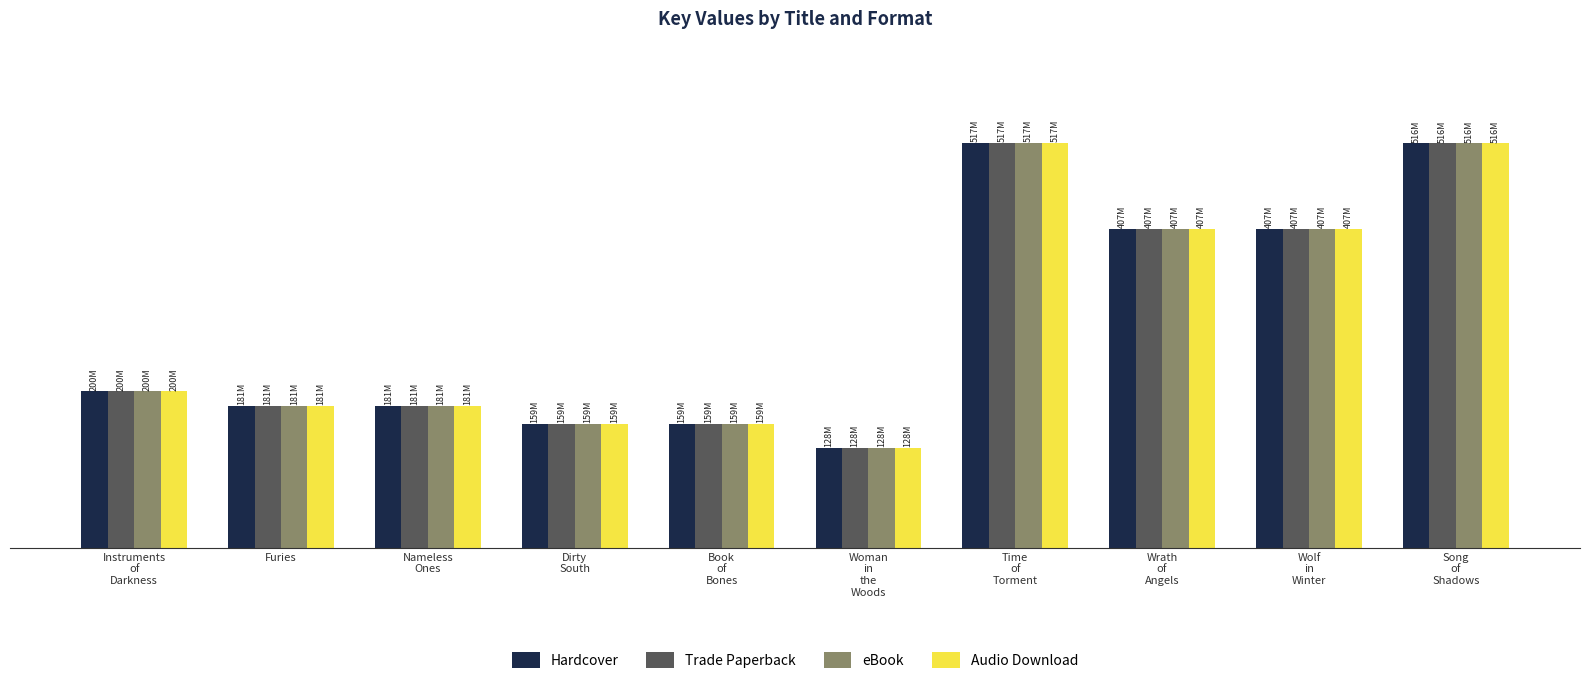

Which label corresponds to the smallest value in the chart?

Woman
in
the
Woods